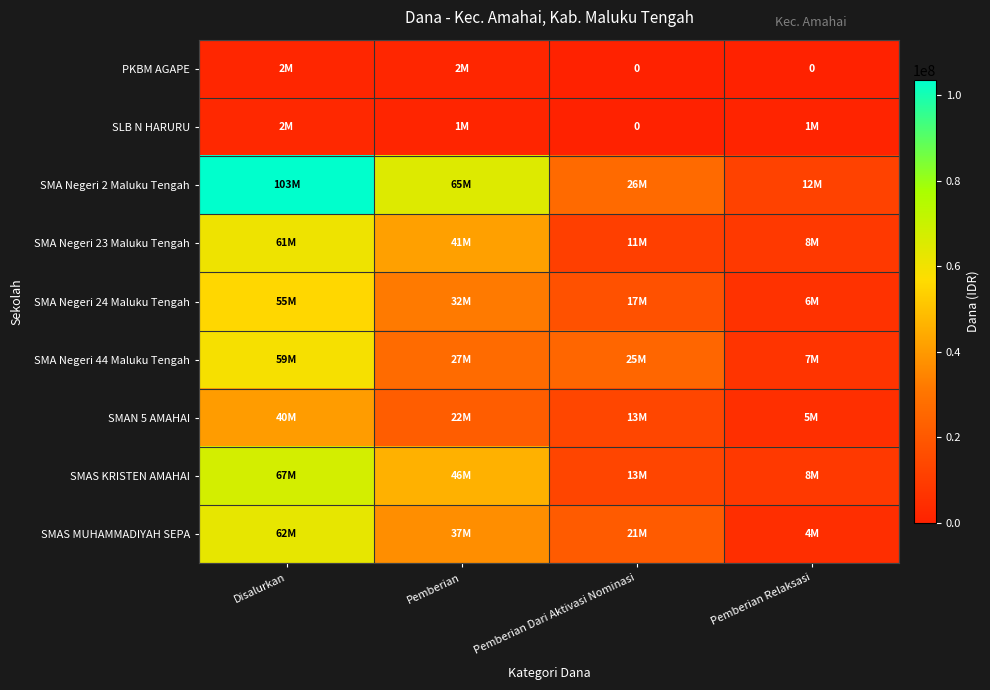

Which label corresponds to the smallest value in the chart?

Pemberian Dari Aktivasi Nominasi